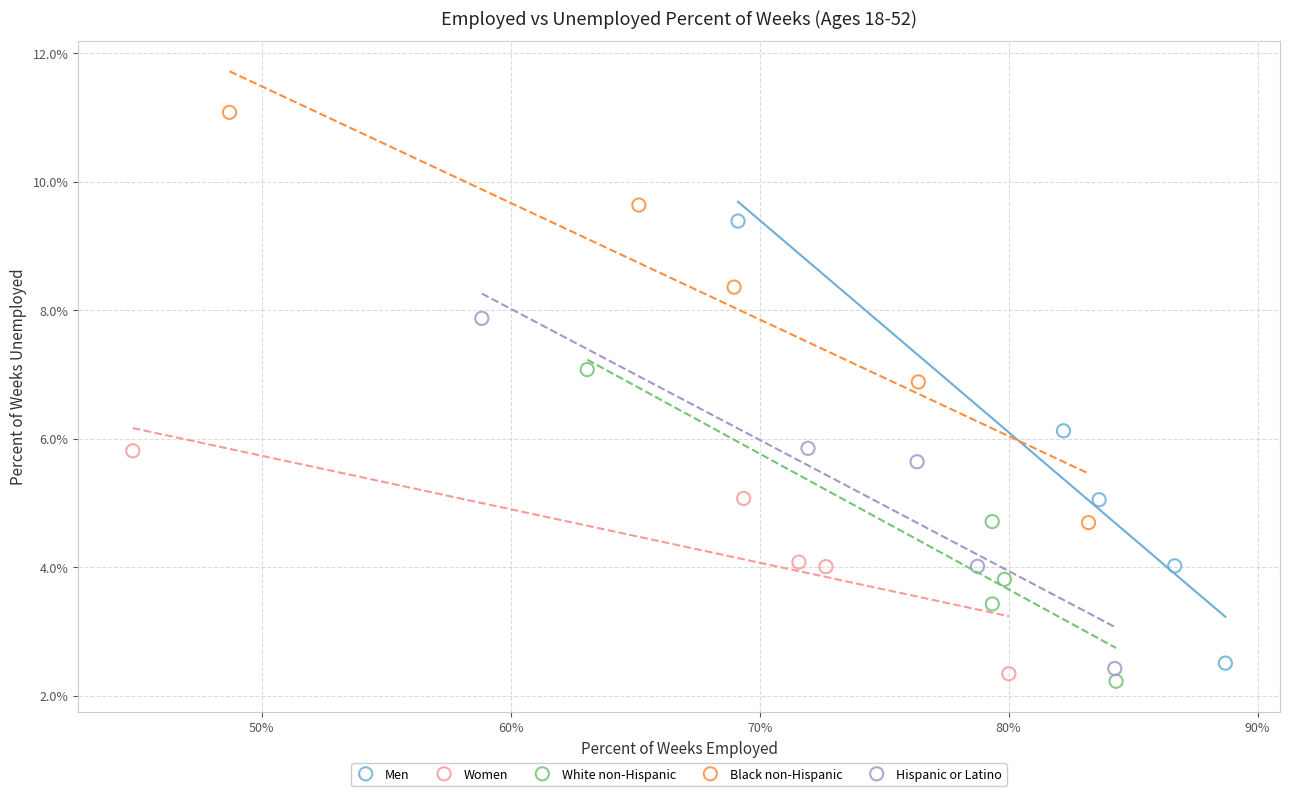

Which series has the widest spread of Y values?

Men